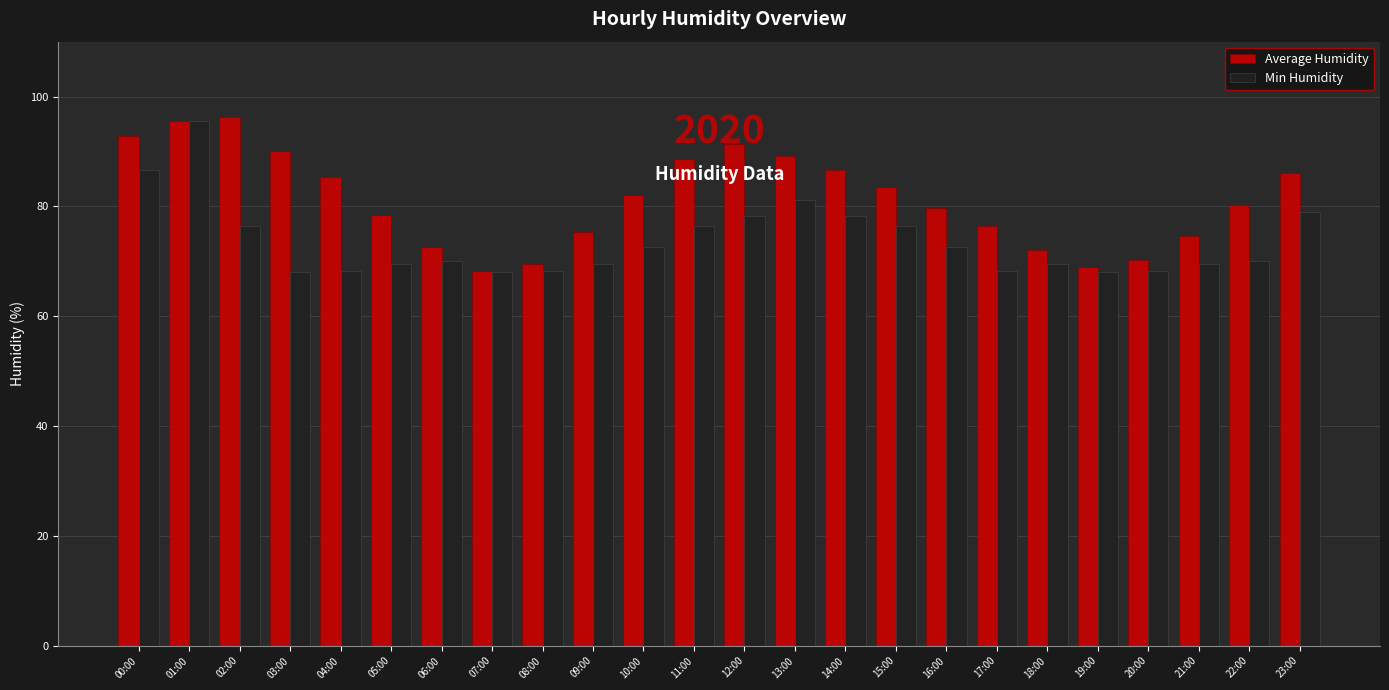

What is the difference between the second highest and minimum values in the Min Humidity series?

18.6